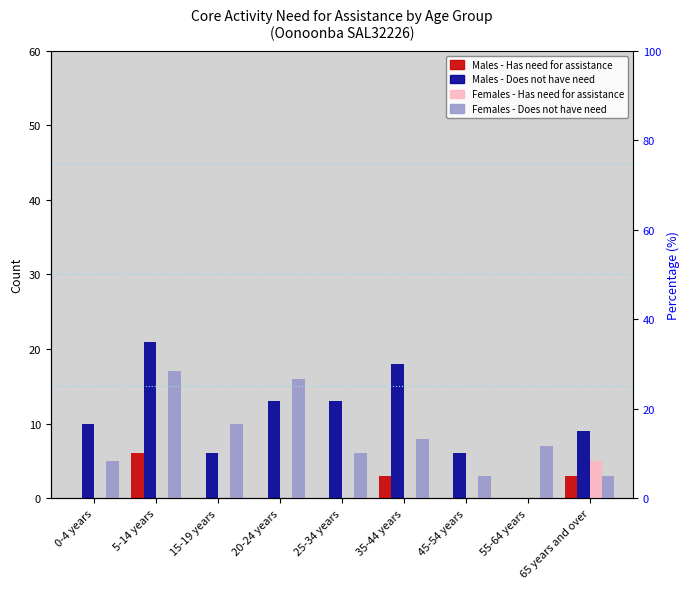

What is the total value across all series at 20-24 years?

29